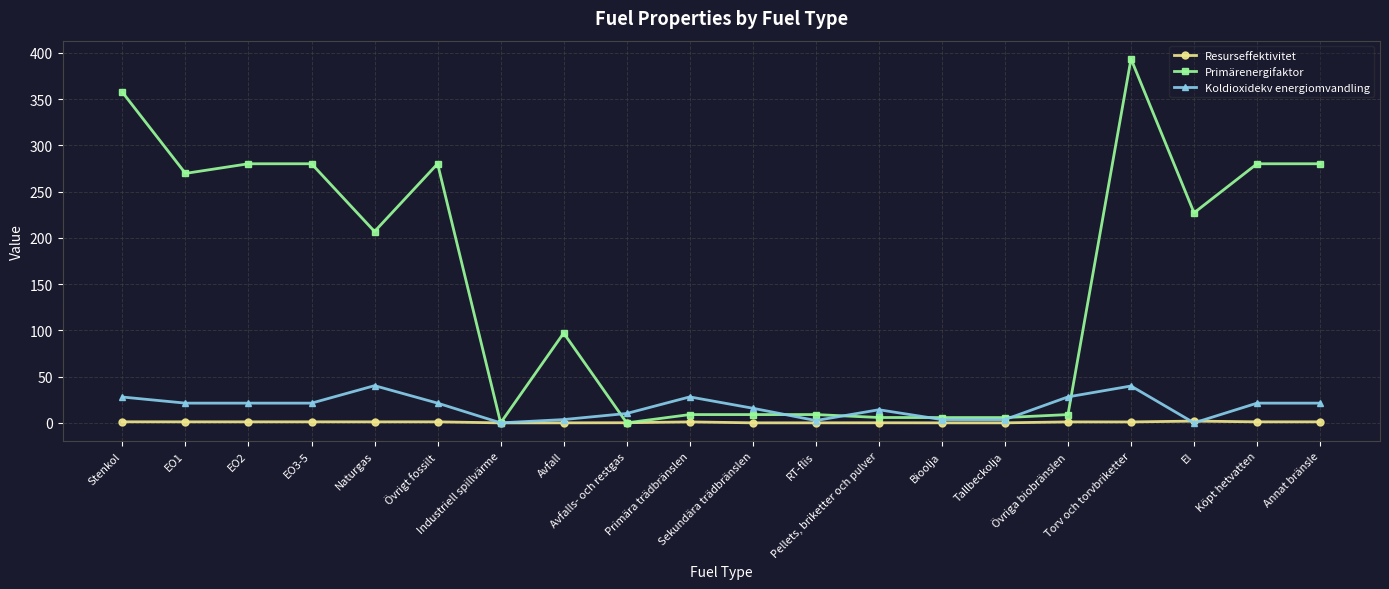

List the series in order of their peak value, highest first.

Primärenergifaktor, Koldioxidekv energiomvandling, Resurseffektivitet